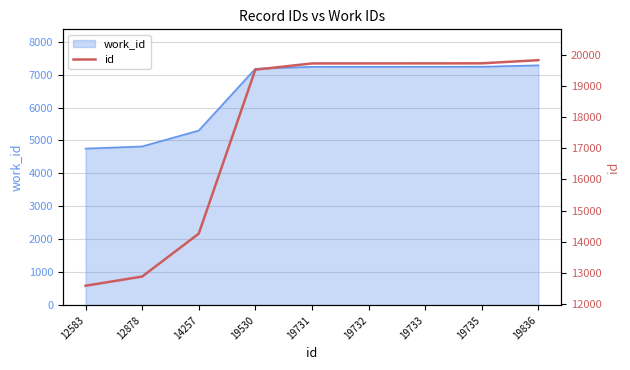

True or false: there are more than 2 points higher than both neighbors.

False